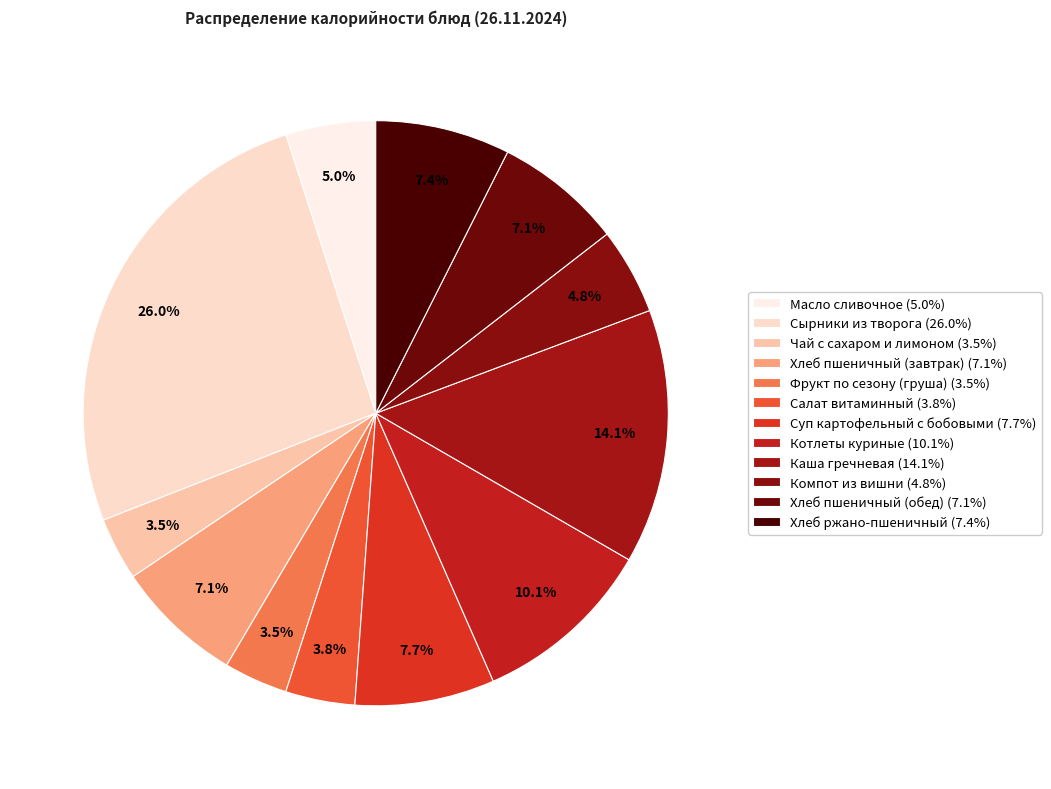

Count the number of slices in the pie.

12